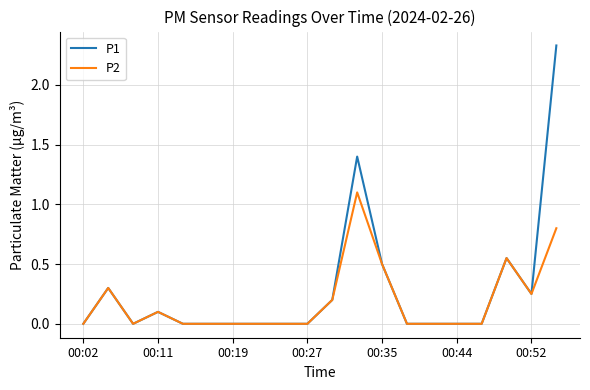

Which series has the largest range (max minus min)?

P1